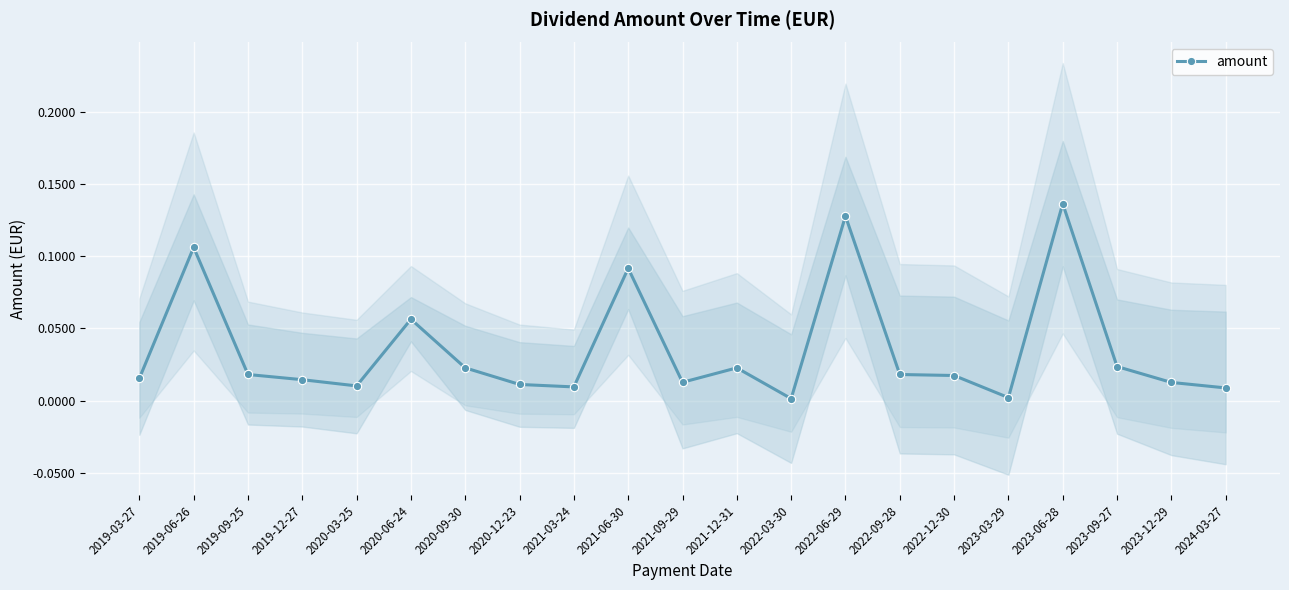

Reading right to left, extract all data points from this chart.

2024-03-27=0.0	2023-12-29=0.0	2023-09-27=0.0	2023-06-28=0.1	2023-03-29=0.0	2022-12-30=0.0	2022-09-28=0.0	2022-06-29=0.1	2022-03-30=0.0	2021-12-31=0.0	2021-09-29=0.0	2021-06-30=0.1	2021-03-24=0.0	2020-12-23=0.0	2020-09-30=0.0	2020-06-24=0.1	2020-03-25=0.0	2019-12-27=0.0	2019-09-25=0.0	2019-06-26=0.1	2019-03-27=0.0